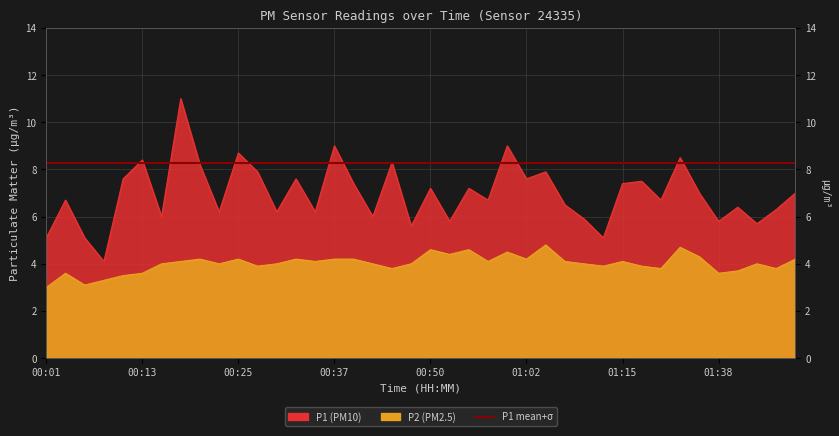

What is the label of the 21st point from the left?

00:50